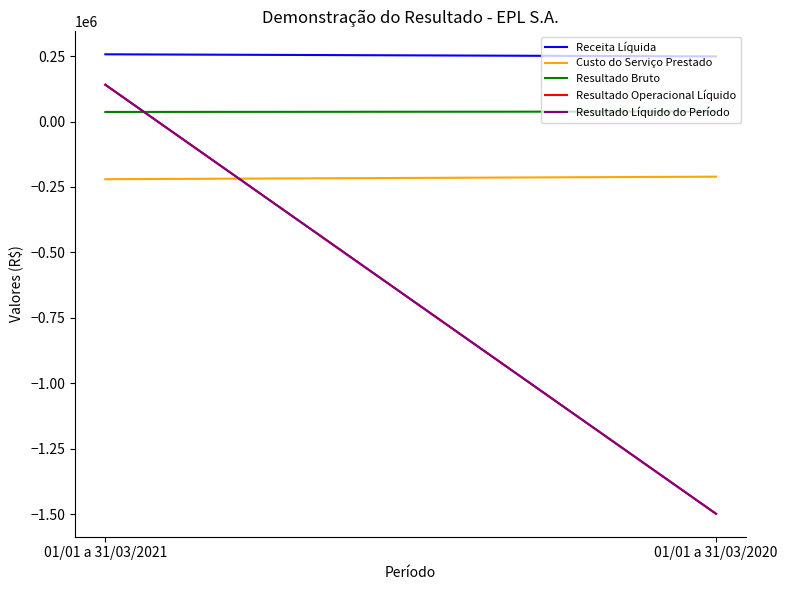

How many values in the Resultado Bruto series are below 38165?

1